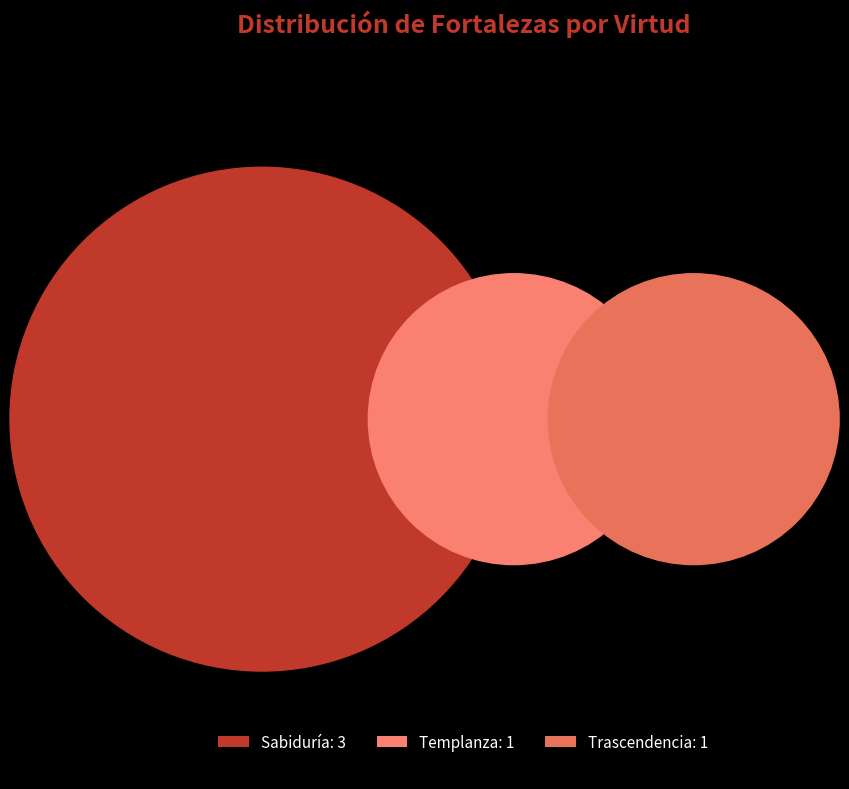

Between Sabiduría and Trascendencia, which is larger?

Sabiduría